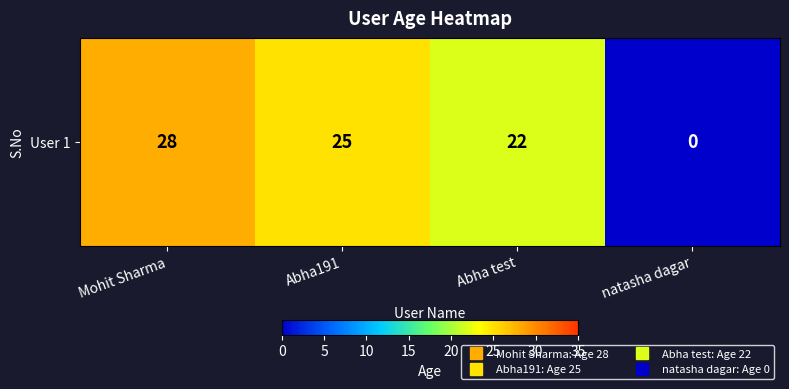

What is the difference between the maximum and minimum values?

28